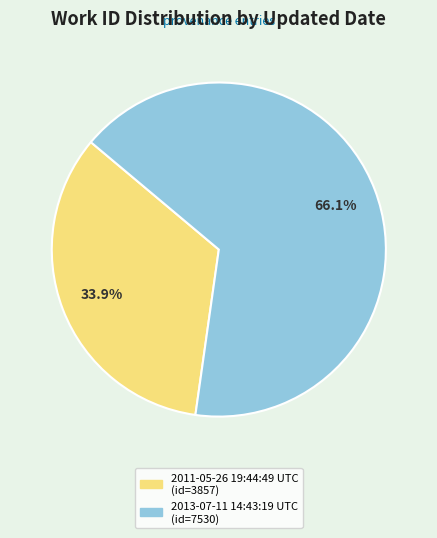

Is it true that 2013-07-11 14:43:19 UTC is 52% of the pie?

False